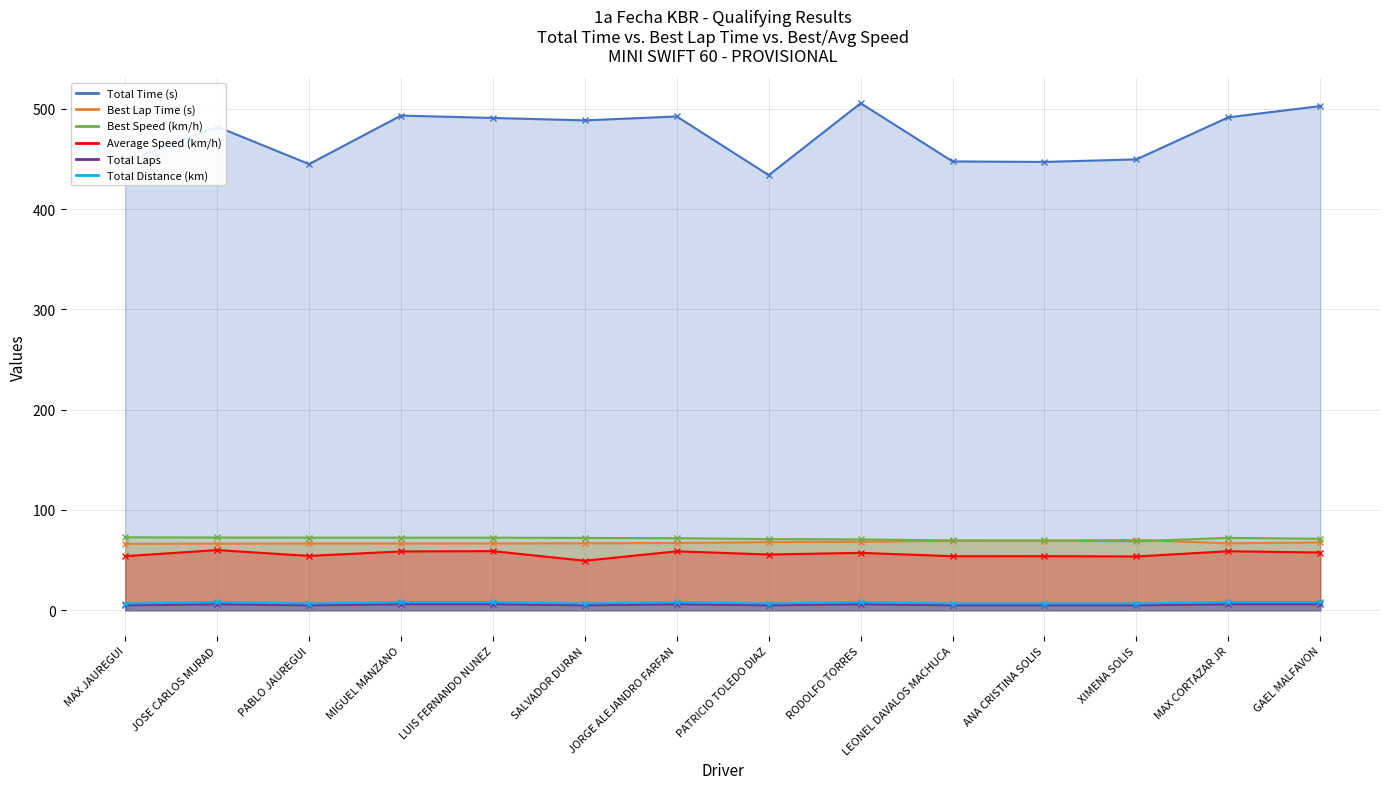

How many series are shown in this chart?

6